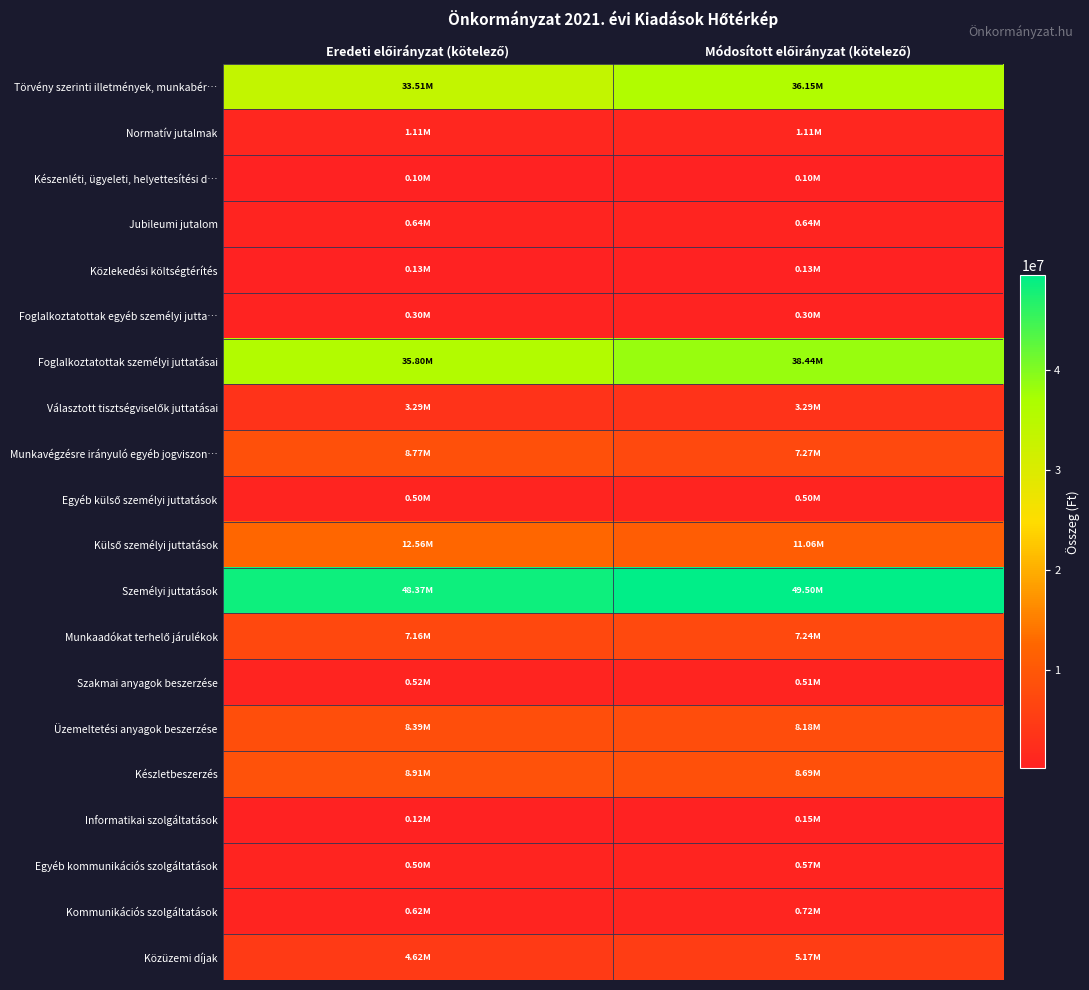

What is the minimum value shown in the chart?

100000